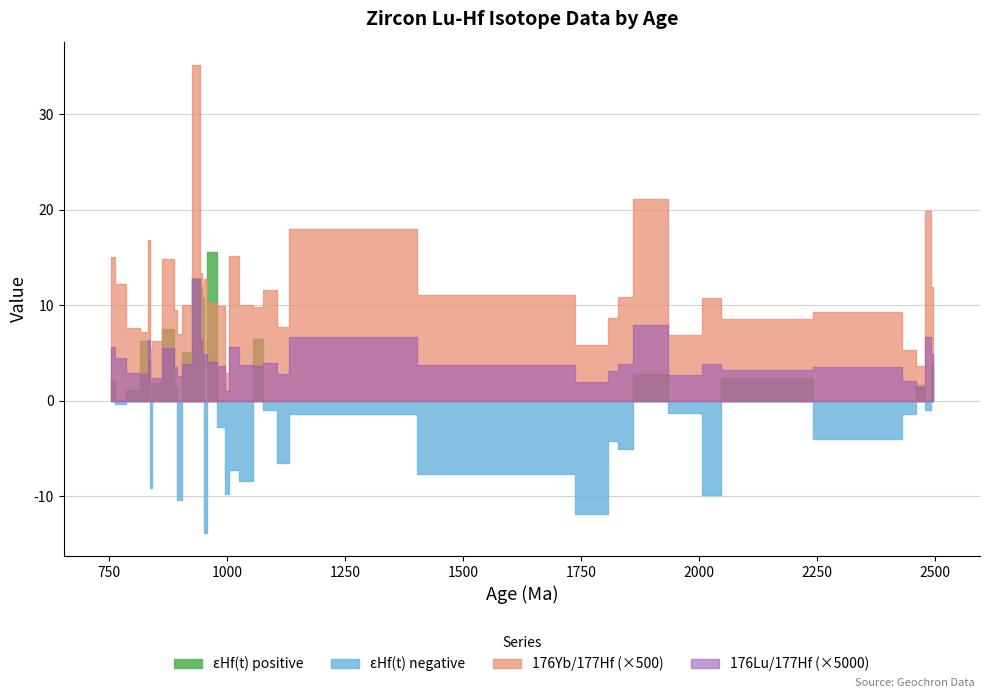

Reading left to right, list all the values displayed in this chart.

176Yb/177Hf: 0.0	0.0	0.0	0.0	0.0	0.0	0.0	0.0	0.0	0.1	0.0	0.0	0.0	0.0	0.0	0.0	0.0	0.0	0.0	0.0	0.0	0.0	0.0	0.0	0.0	0.0	0.0	0.0	0.0	0.0	0.0	0.0	0.0	0.0	0.0	0.0	0.0
176Lu/177Hf: 0.0	0.0	0.0	0.0	0.0	0.0	0.0	0.0	0.0	0.0	0.0	0.0	0.0	0.0	0.0	0.0	0.0	0.0	0.0	0.0	0.0	0.0	0.0	0.0	0.0	0.0	0.0	0.0	0.0	0.0	0.0	0.0	0.0	0.0	0.0	0.0	0.0
εHf(t): 4.4	3.8	-1.4	-4.2	-9.8	-0.9	-6.5	2.8	-13.8	12.9	1.9	1.7	-1.3	1.5	-9.7	-8.4	-0.3	6.5	5.1	-4.0	-1.4	10.8	15.6	11.9	2.4	7.5	-2.7	-9.1	2.1	1.1	-10.4	-7.2	6.3	-7.6	-11.8	-5.0	-0.9